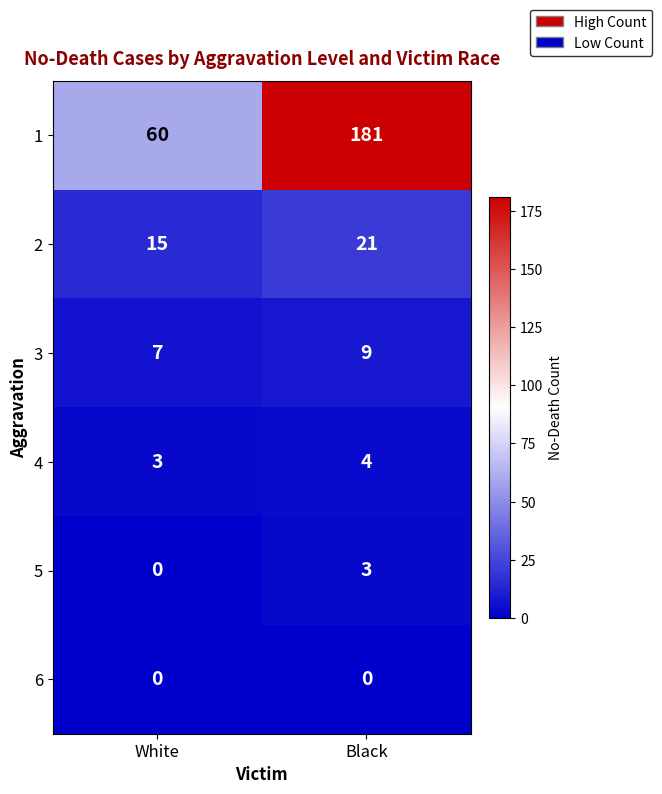

Which category has the lowest value in the 1 series?

White